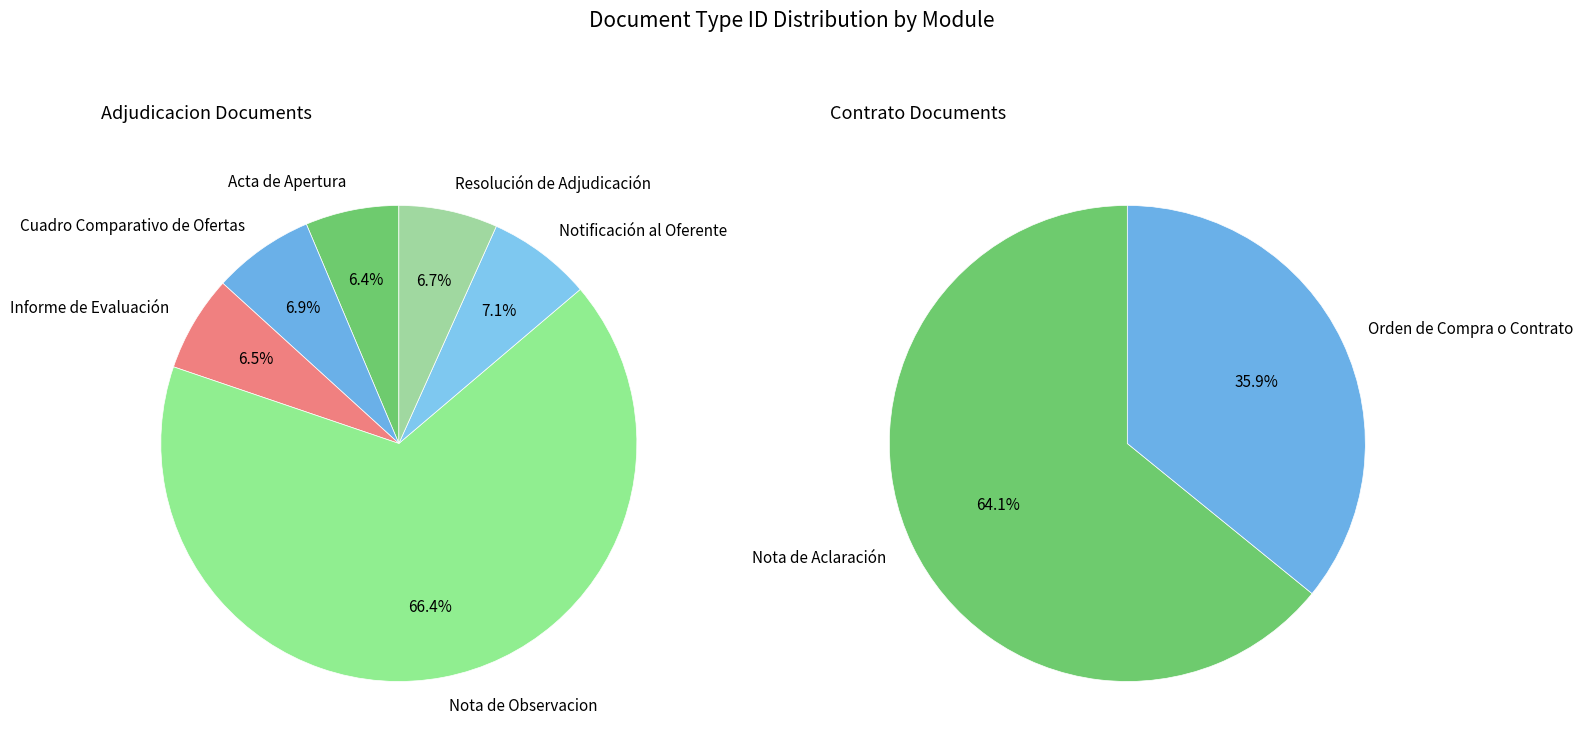

How many segments does this pie chart have?

8